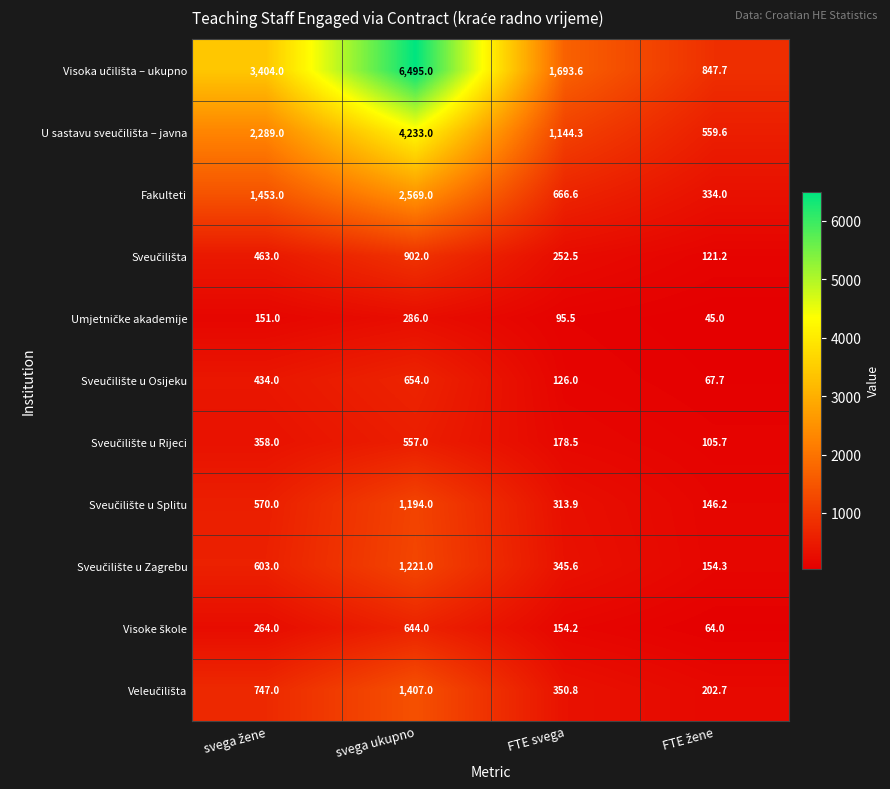

At which category is the sum across all series the highest?

svega ukupno